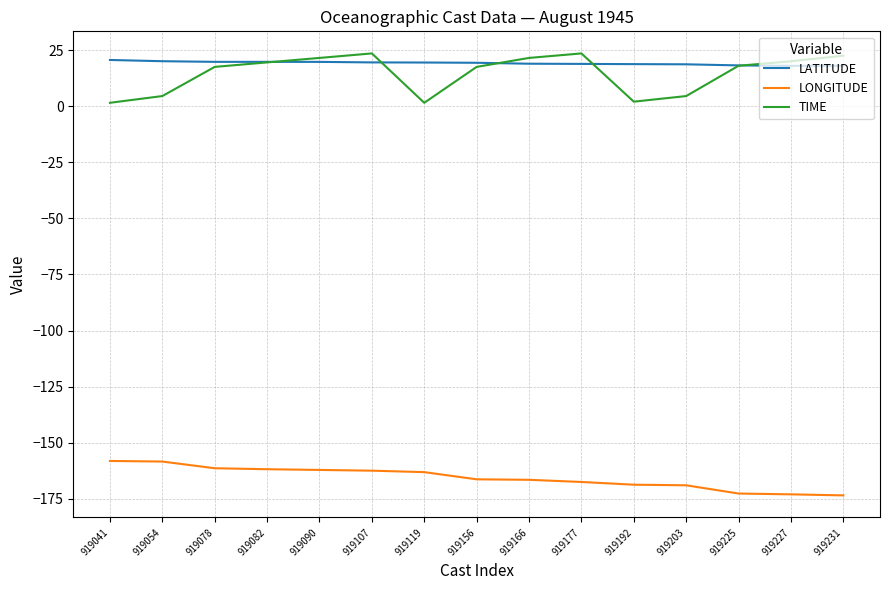

What is the sum of the TIME values at 919107 and 919177?

47.0